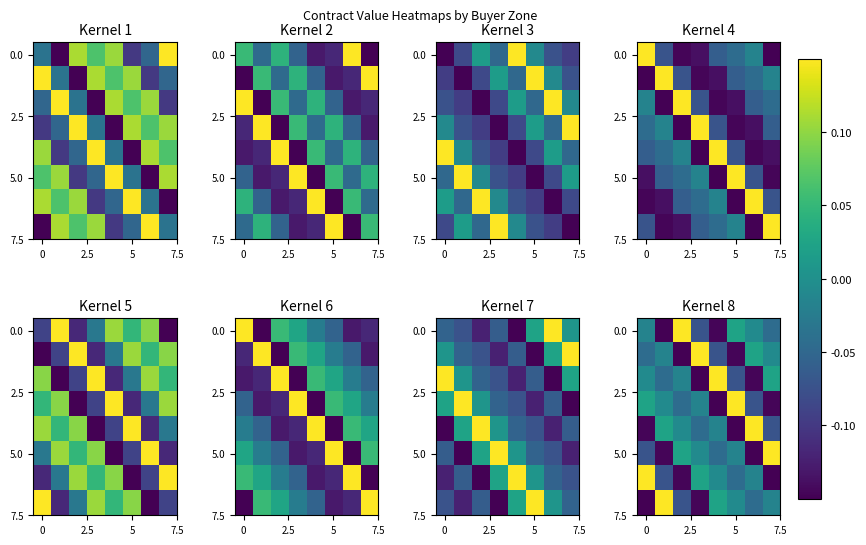

How many data points in row_0 are less than 0?

6